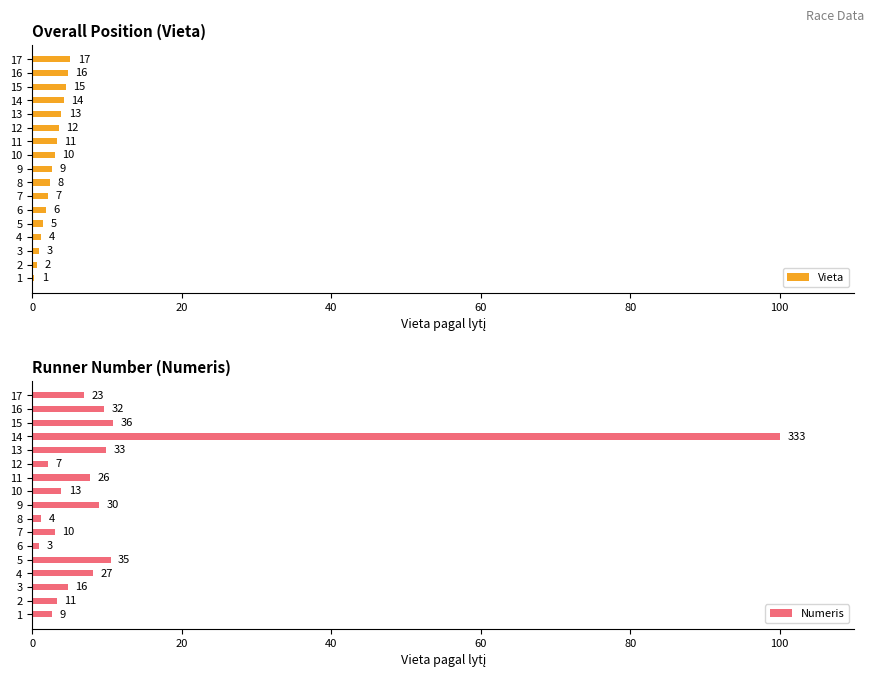

At how many categories does at least one series exceed 76?

1